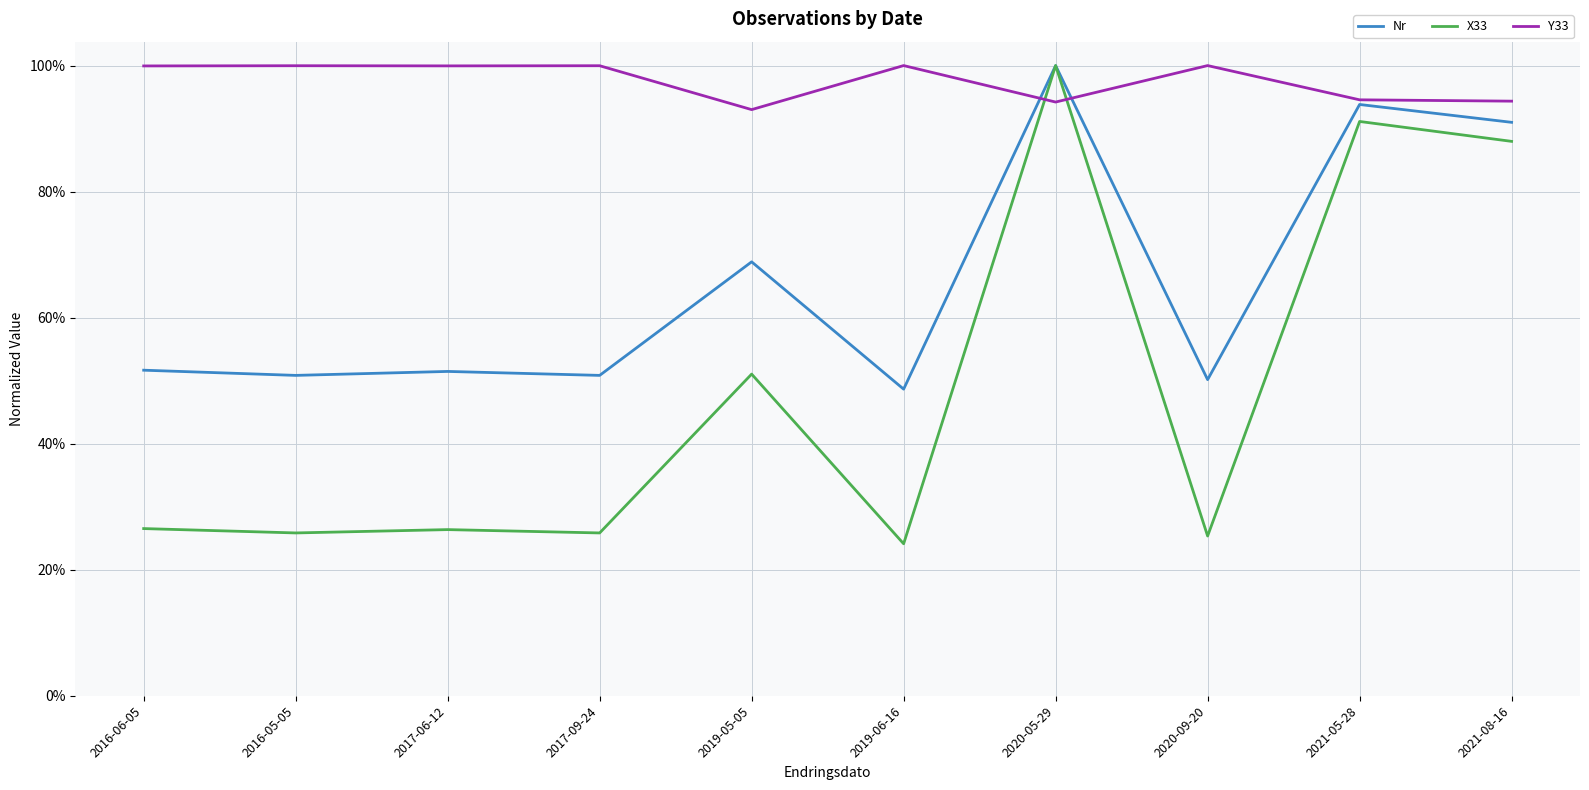

What is the maximum value for Nr?

1.0